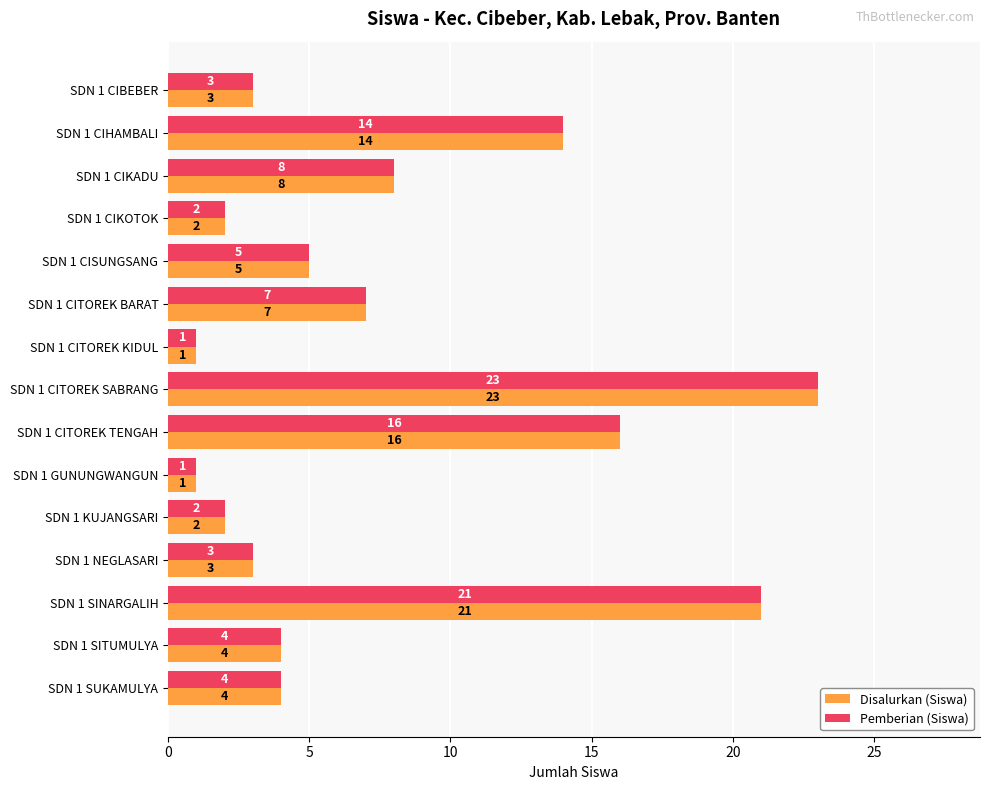

The Pemberian (Siswa) series shows 3 at SDN 1 KUJANGSARI. True or false?

False